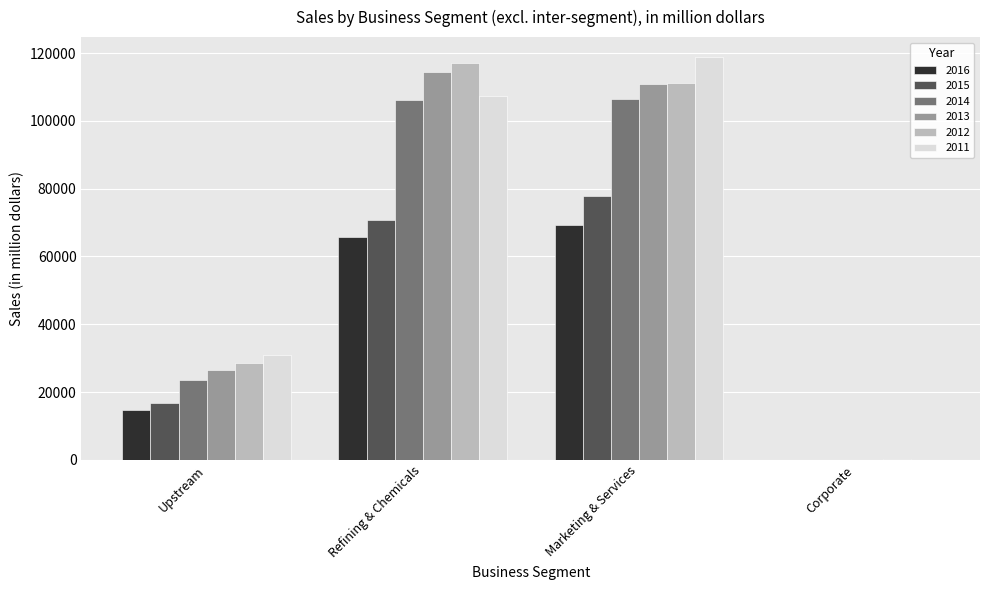

What is the maximum value for 2013?

114483